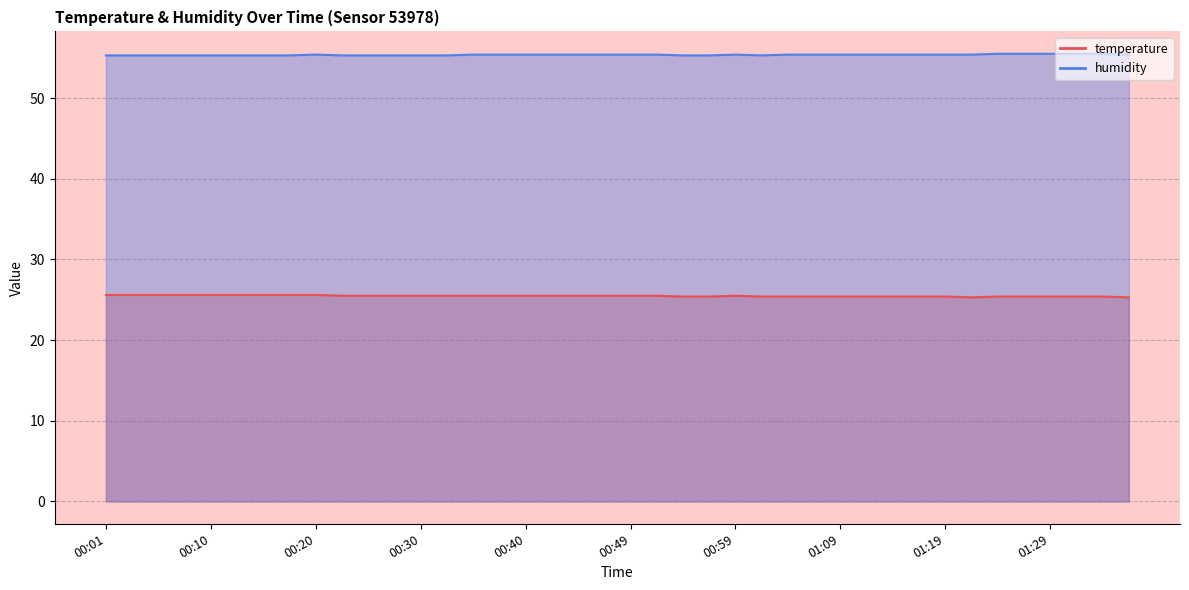

Reading right to left, extract all data points from this chart.

temperature: 01:36=25.3	01:33=25.4	01:31=25.4	01:29=25.4	01:26=25.4	01:24=25.4	01:21=25.3	01:19=25.4	01:16=25.4	01:14=25.4	01:11=25.4	01:09=25.4	01:07=25.4	01:04=25.4	01:02=25.4	00:59=25.5	00:57=25.4	00:54=25.4	00:52=25.5	00:49=25.5	00:47=25.5	00:45=25.5	00:42=25.5	00:40=25.5	00:37=25.5	00:35=25.5	00:32=25.5	00:30=25.5	00:27=25.5	00:25=25.5	00:22=25.5	00:20=25.6	00:18=25.6	00:15=25.6	00:13=25.6	00:10=25.6	00:08=25.6	00:05=25.6	00:03=25.6	00:01=25.6
humidity: 01:36=55.4	01:33=55.5	01:31=55.5	01:29=55.5	01:26=55.5	01:24=55.5	01:21=55.4	01:19=55.4	01:16=55.4	01:14=55.4	01:11=55.4	01:09=55.4	01:07=55.4	01:04=55.4	01:02=55.3	00:59=55.4	00:57=55.3	00:54=55.3	00:52=55.4	00:49=55.4	00:47=55.4	00:45=55.4	00:42=55.4	00:40=55.4	00:37=55.4	00:35=55.4	00:32=55.3	00:30=55.3	00:27=55.3	00:25=55.3	00:22=55.3	00:20=55.4	00:18=55.3	00:15=55.3	00:13=55.3	00:10=55.3	00:08=55.3	00:05=55.3	00:03=55.3	00:01=55.3